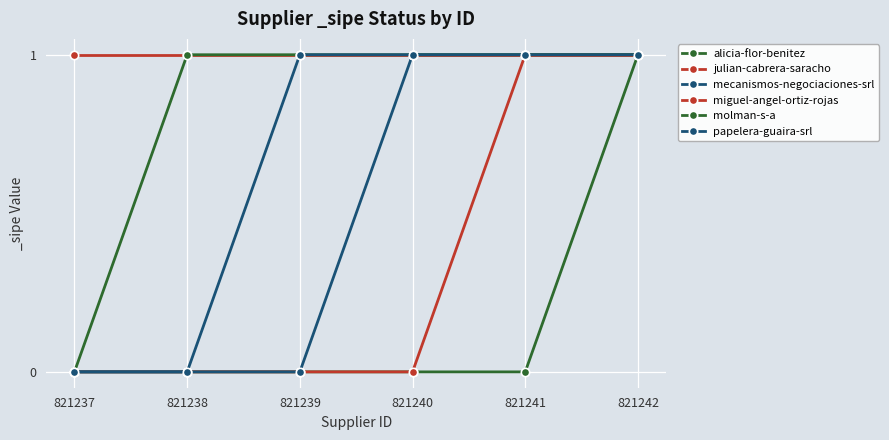

At which label is alicia-flor-benitez closest to 0?

821237